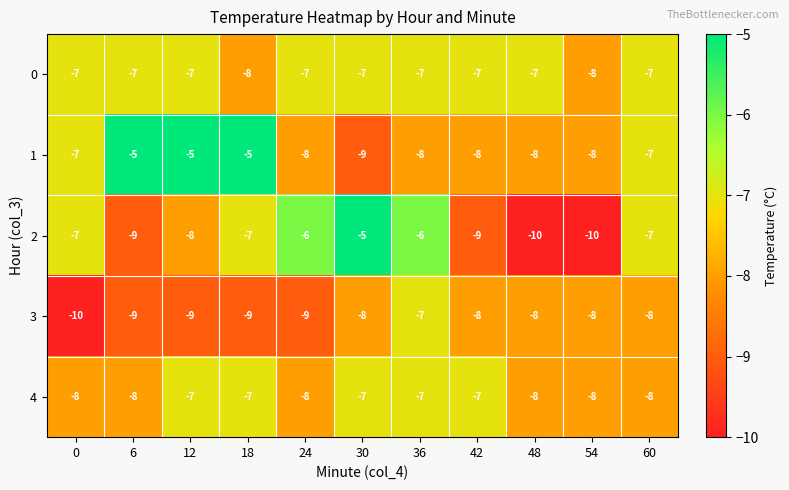

True or false: 1 has a value of -7 at 60.

True